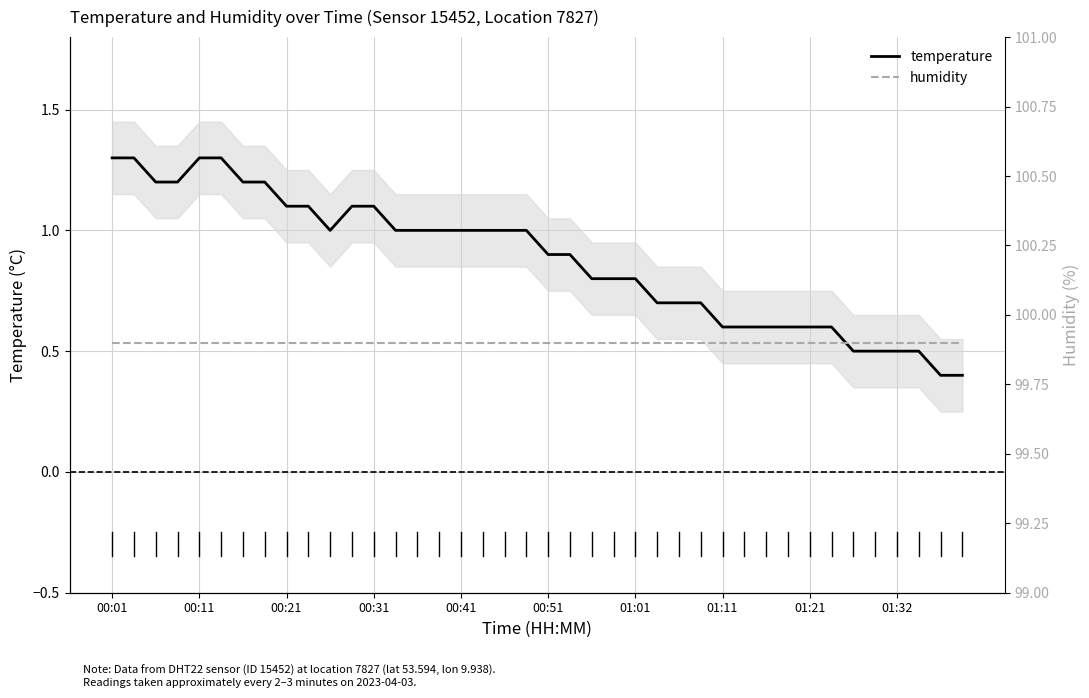

At which category is the sum across all series the highest?

00:01